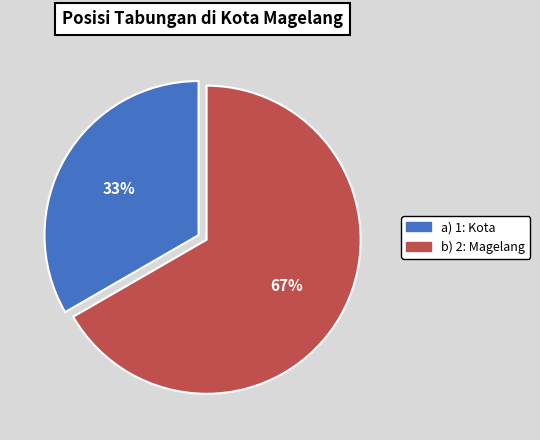

Count the number of slices in the pie.

2